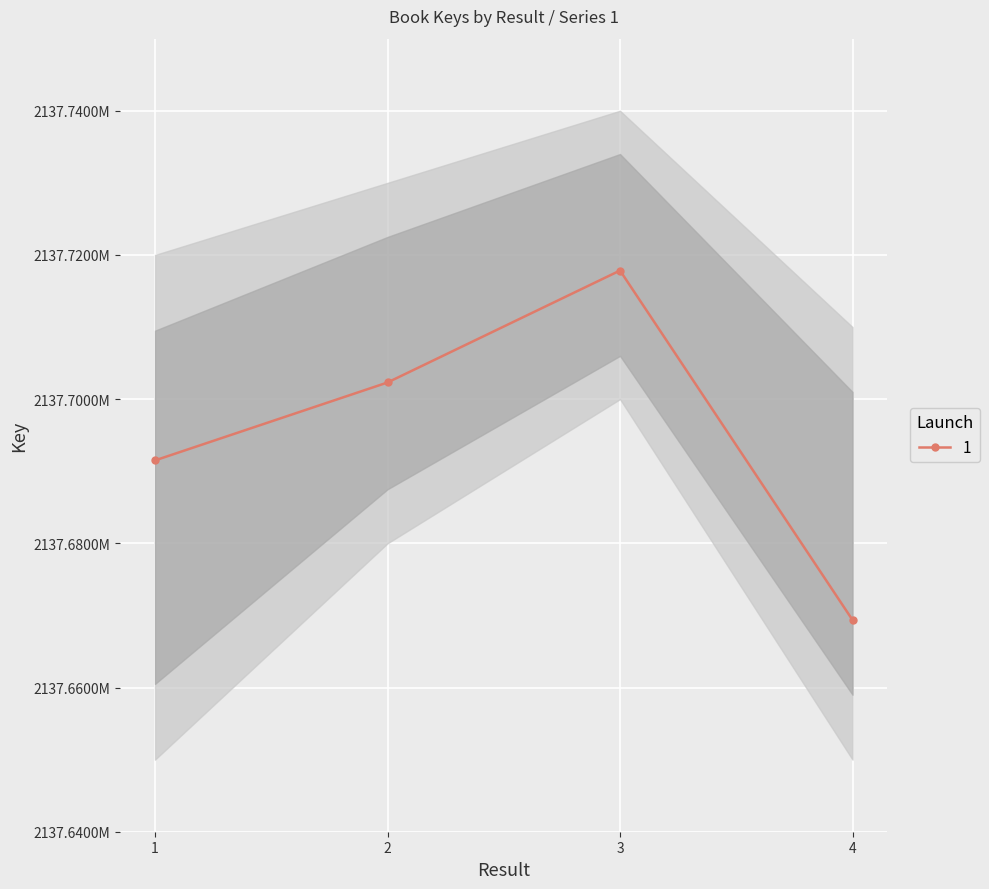

Rank the categories by value from highest to lowest.

3, 2, 1, 4